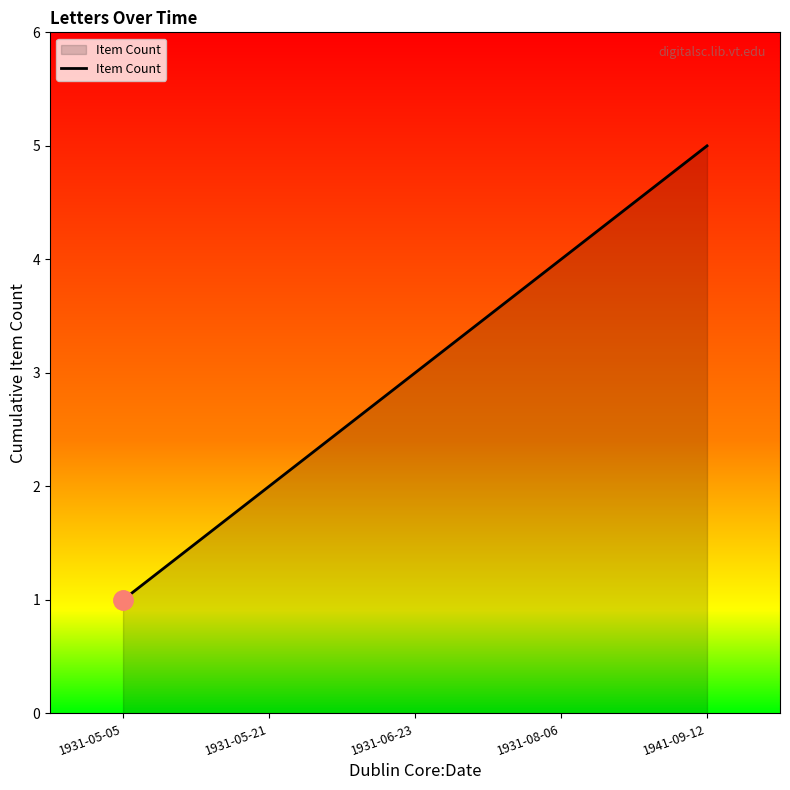

What is the difference between the values at 1931-05-21 and 1931-08-06?

2